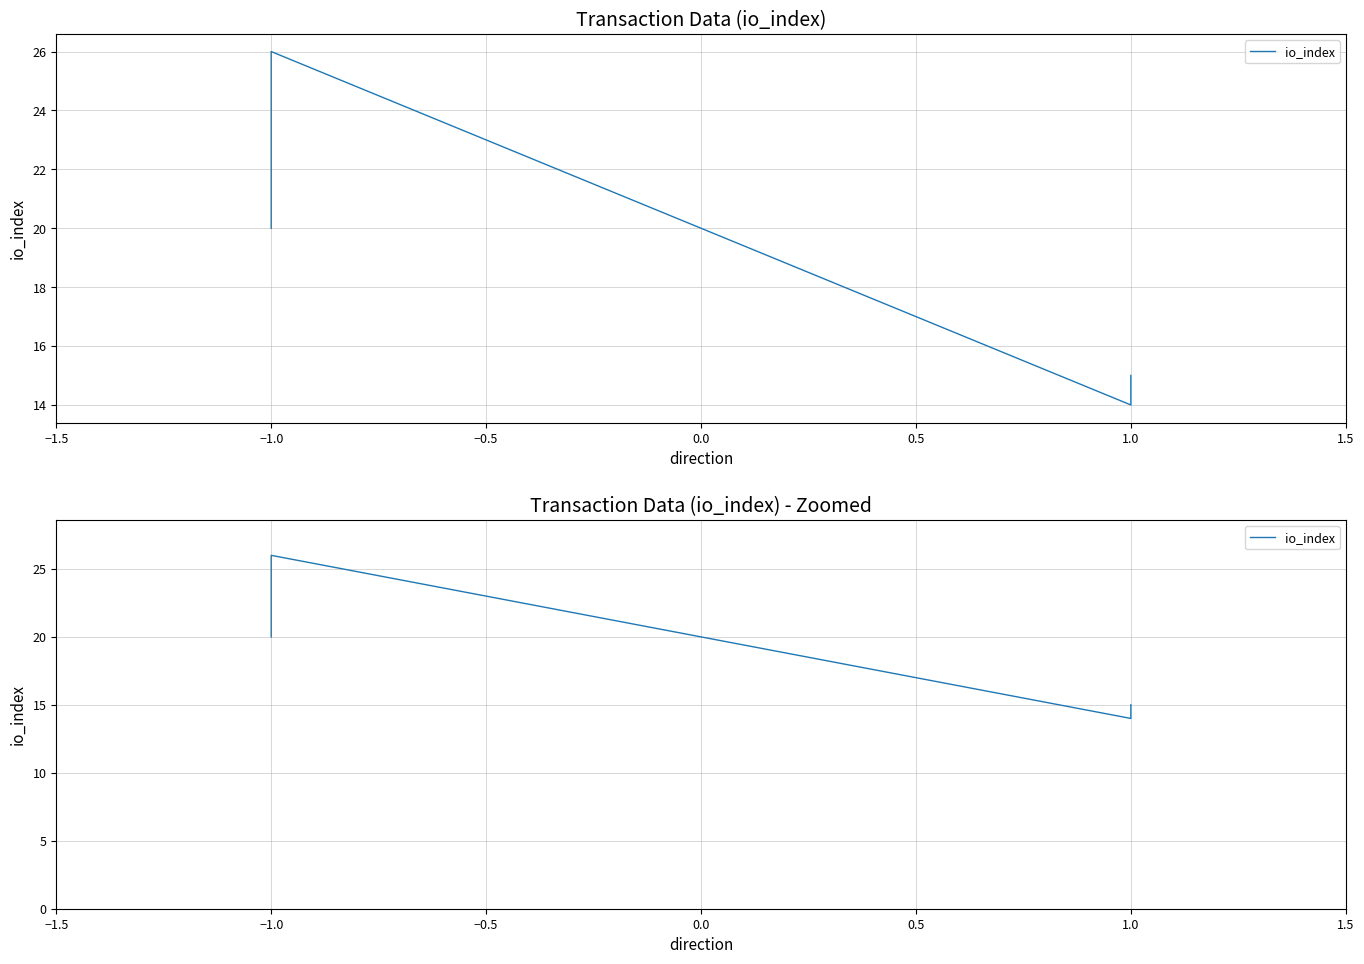

What is the difference between the second highest and minimum values?

6